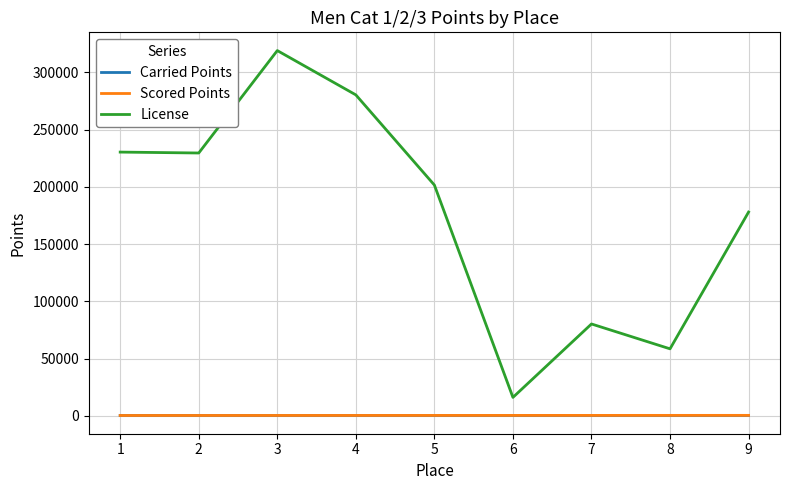

True or false: Carried Points and License intersect in this chart.

False